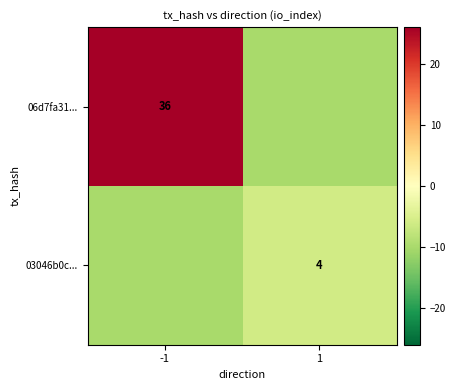

Is it true that 03046b0c... equals 2 at 1?

False